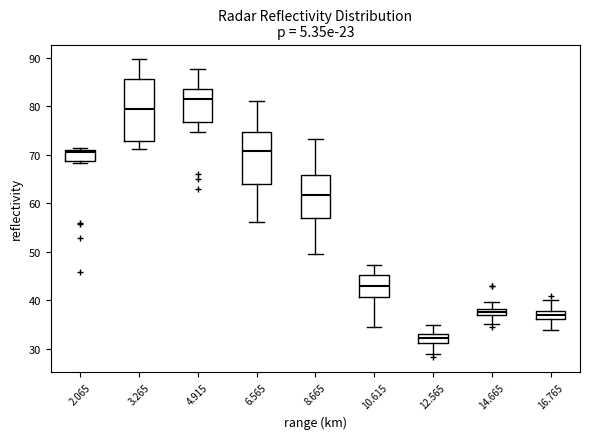

Comparing the boxes themselves (not the whiskers), which one is the tallest?

3.265